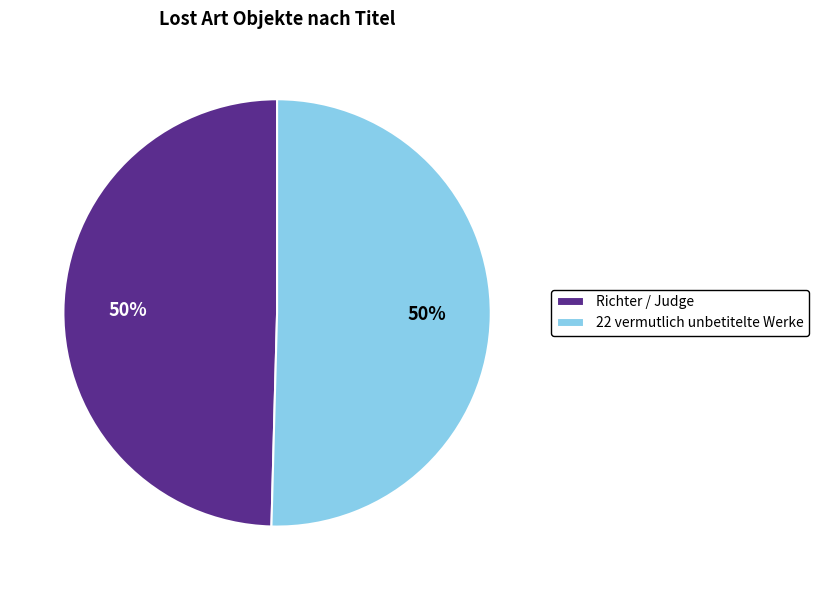

Approximately how many times larger is the value at 22 vermutlich unbetitelte Werke compared to Richter / Judge?

1.0